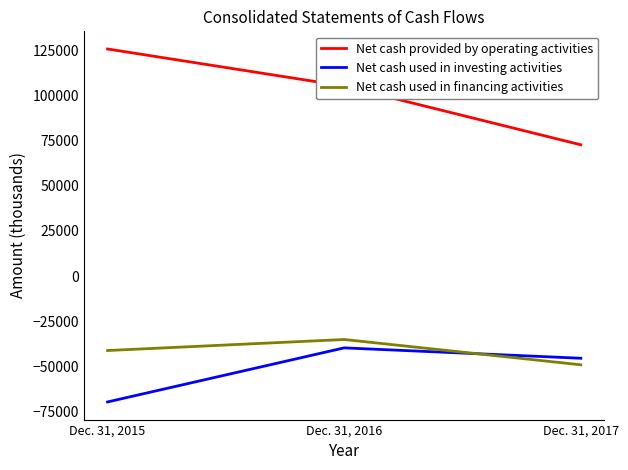

The Net cash provided by operating activities series shows 105380 at Dec. 31, 2016. True or false?

True